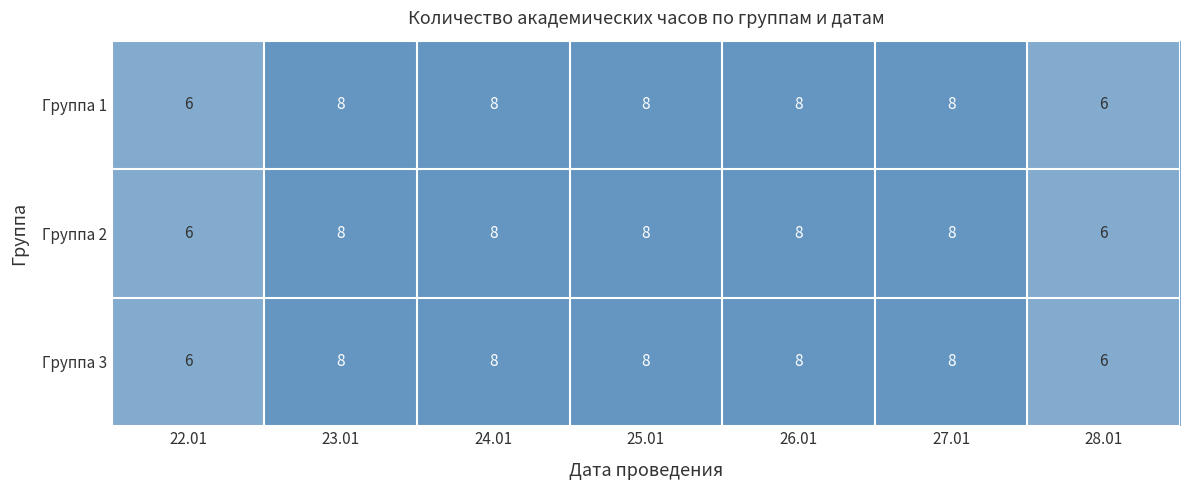

Reading right to left, what are all the values shown in this chart?

Группа 1: 6	8	8	8	8	8	6
Группа 2: 6	8	8	8	8	8	6
Группа 3: 6	8	8	8	8	8	6